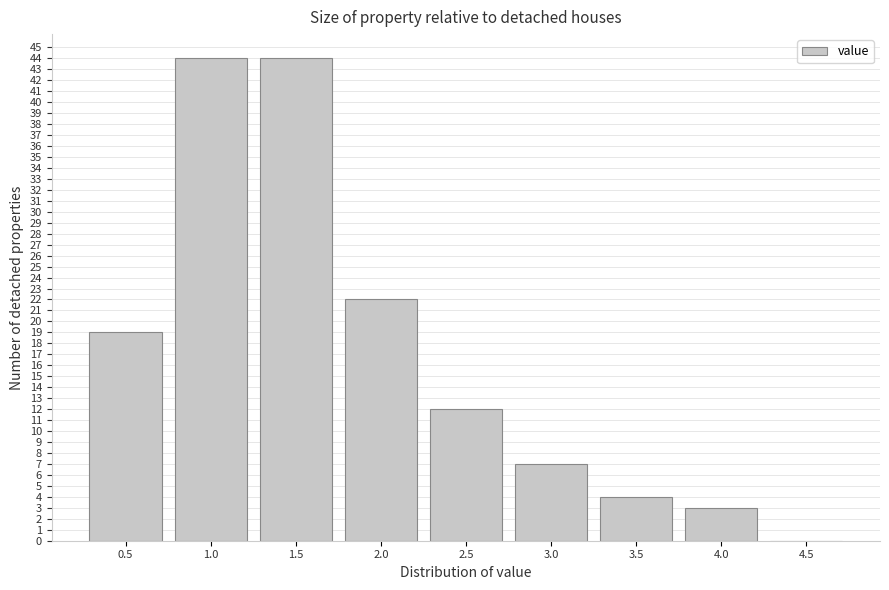

Reading right to left, transcribe all the data shown in this chart.

4.5=0	4.0=3	3.5=4	3.0=7	2.5=12	2.0=22	1.5=44	1.0=44	0.5=19